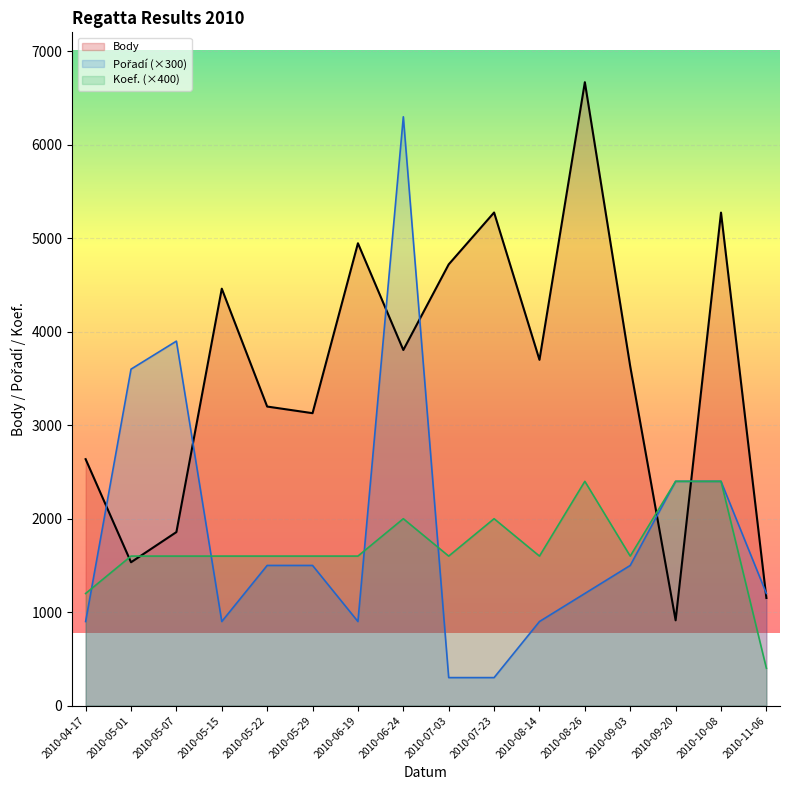

Which series has the largest total across all categories?

Body